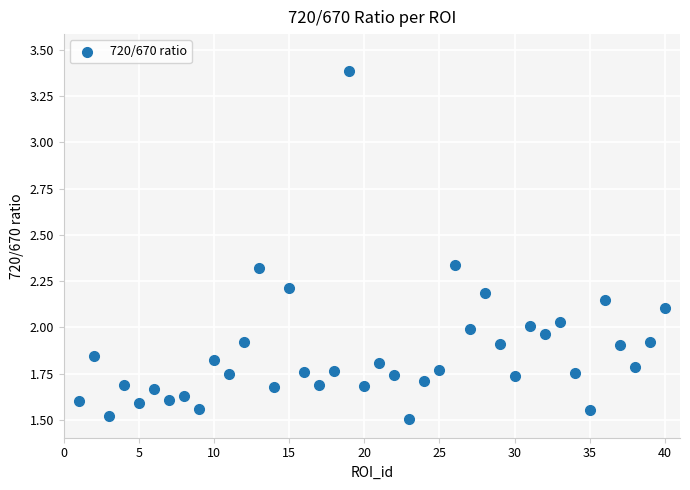

What is the range of X values (max minus min)?

39.0